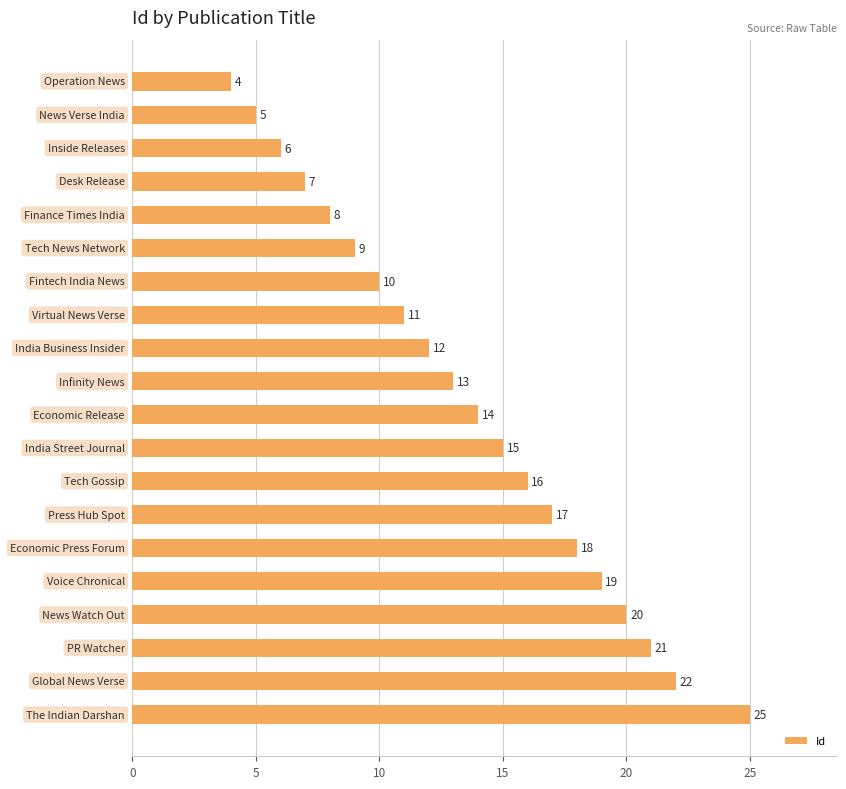

What is the difference between the second highest and second lowest values?

17